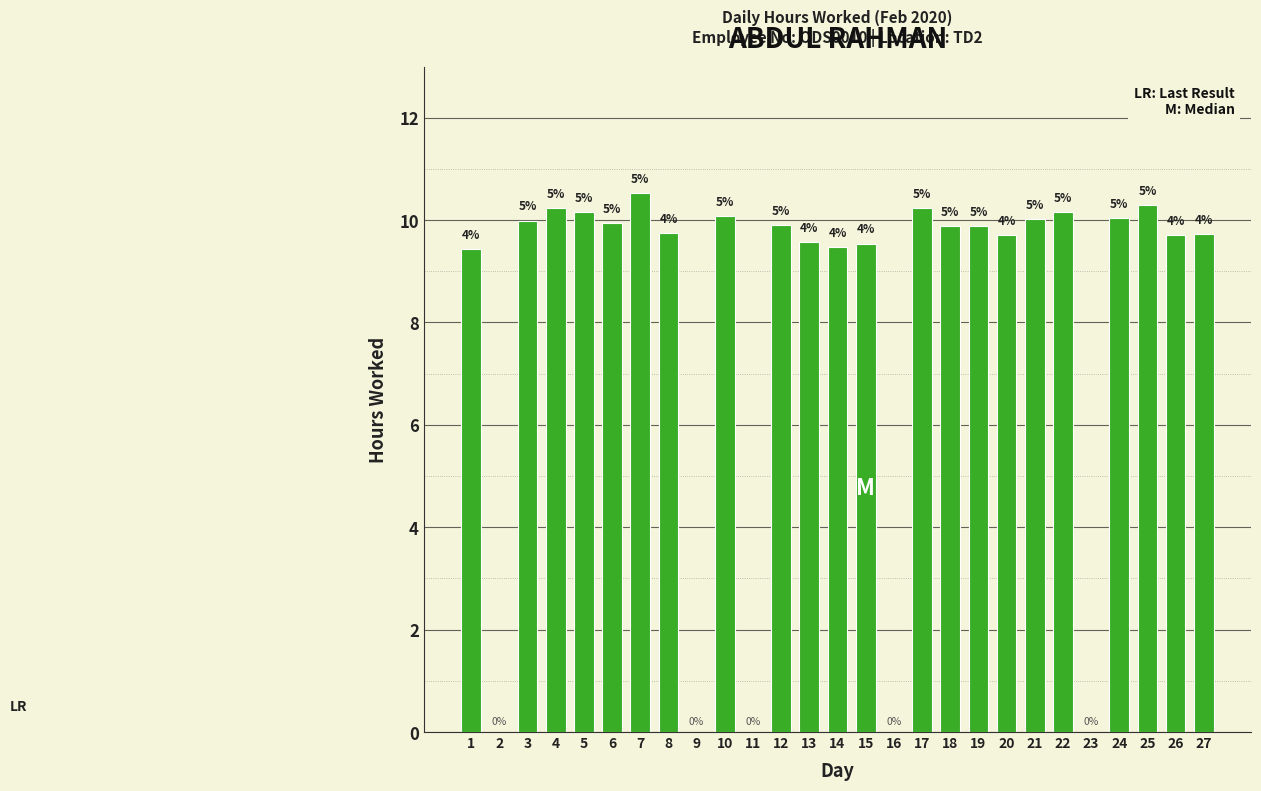

Are the bars horizontal?

No